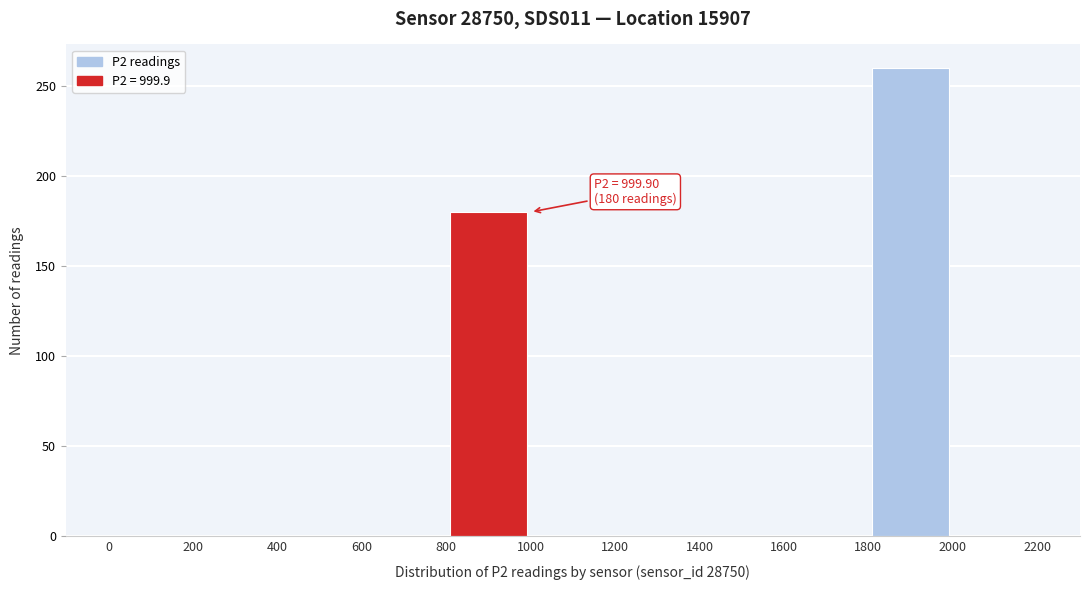

Which range on the x-axis has the tallest bar?

1800 to 2000